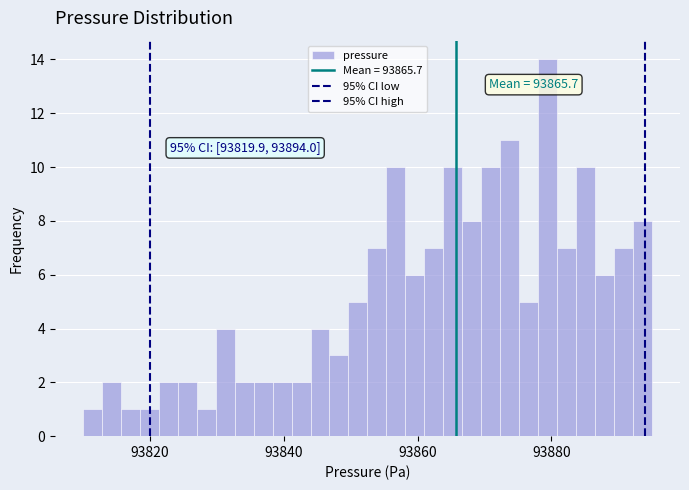

Read against the x-axis, roughly where is the centre of the tallest bar?

93880